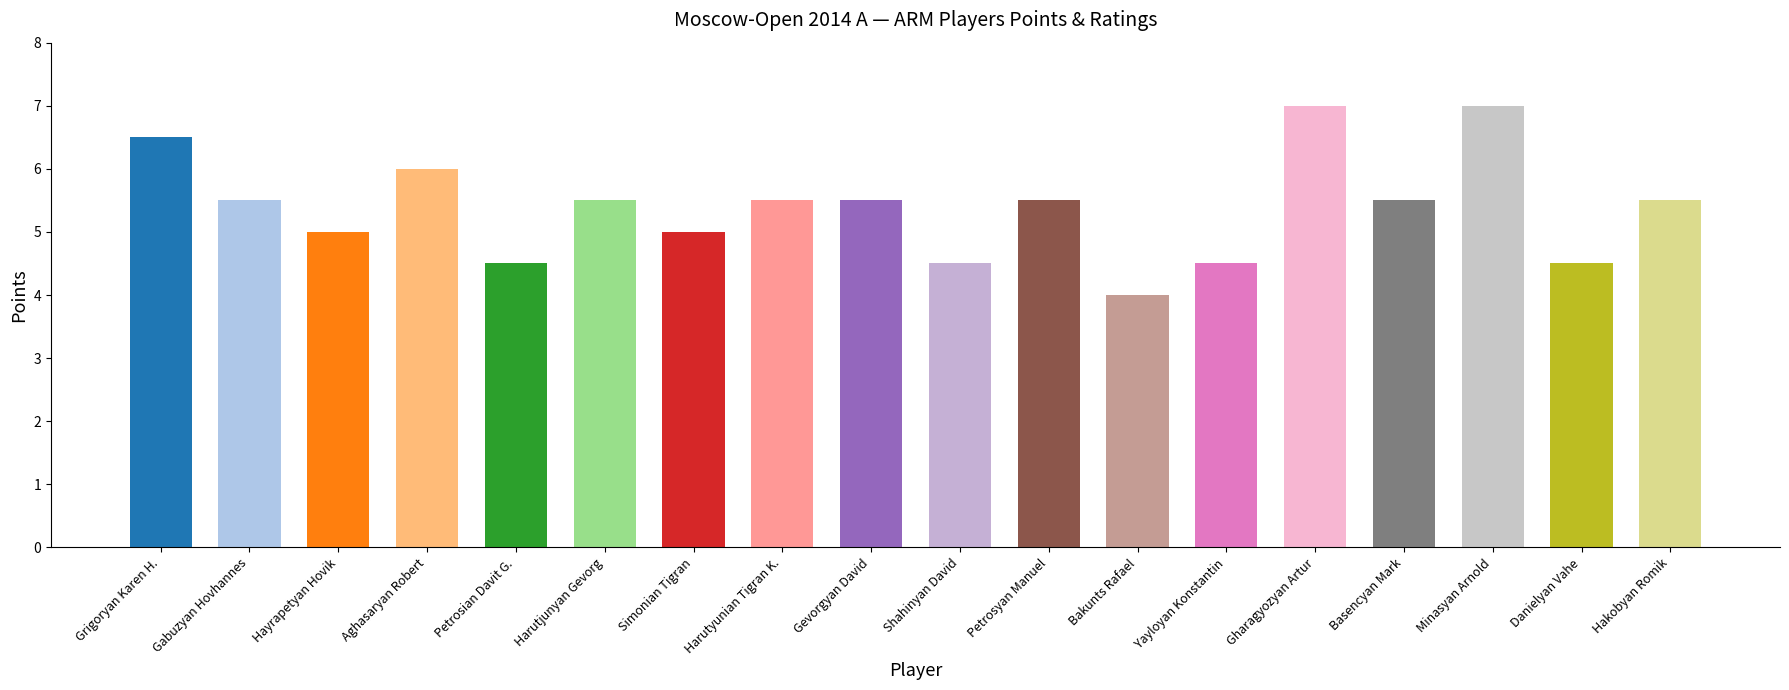

What is the change in value from Bakunts Rafael to Gharagyozyan Artur?

+3.0